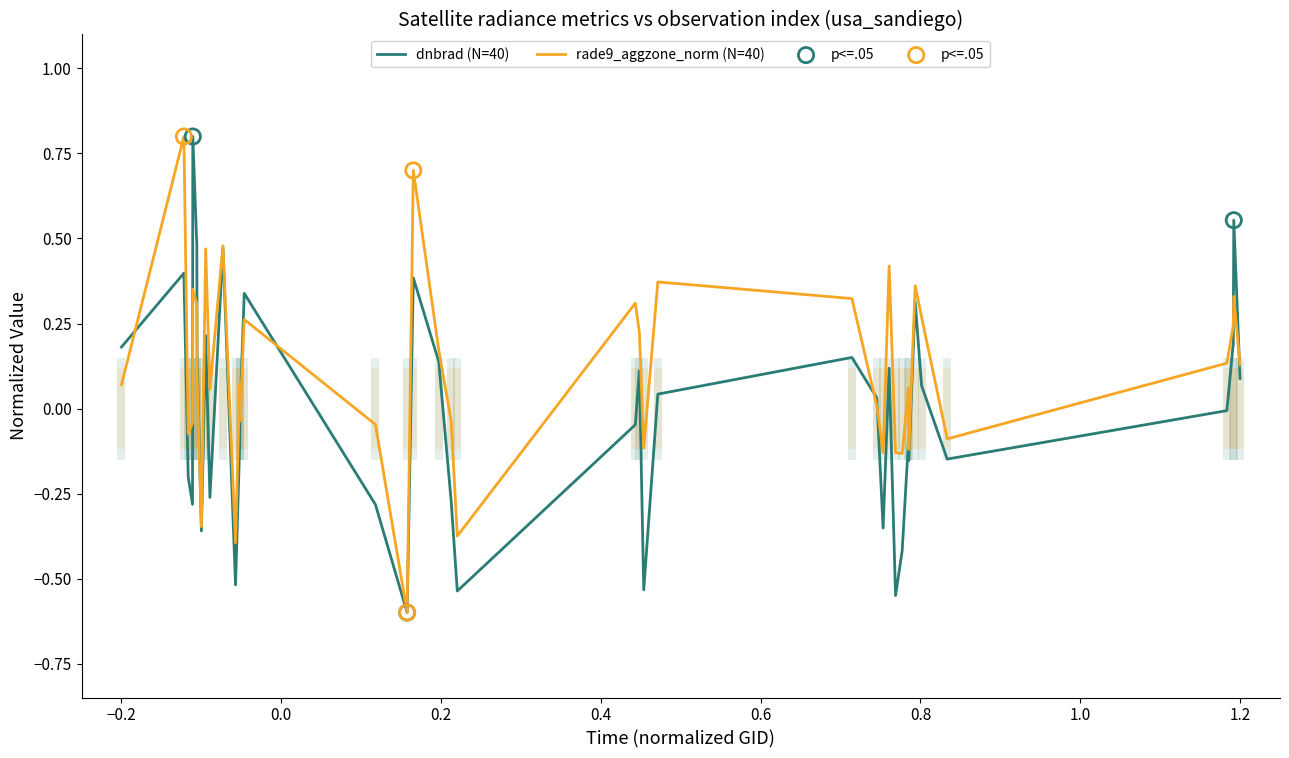

What are all the series names shown in the legend?

dnbrad, rade9_aggzone_norm